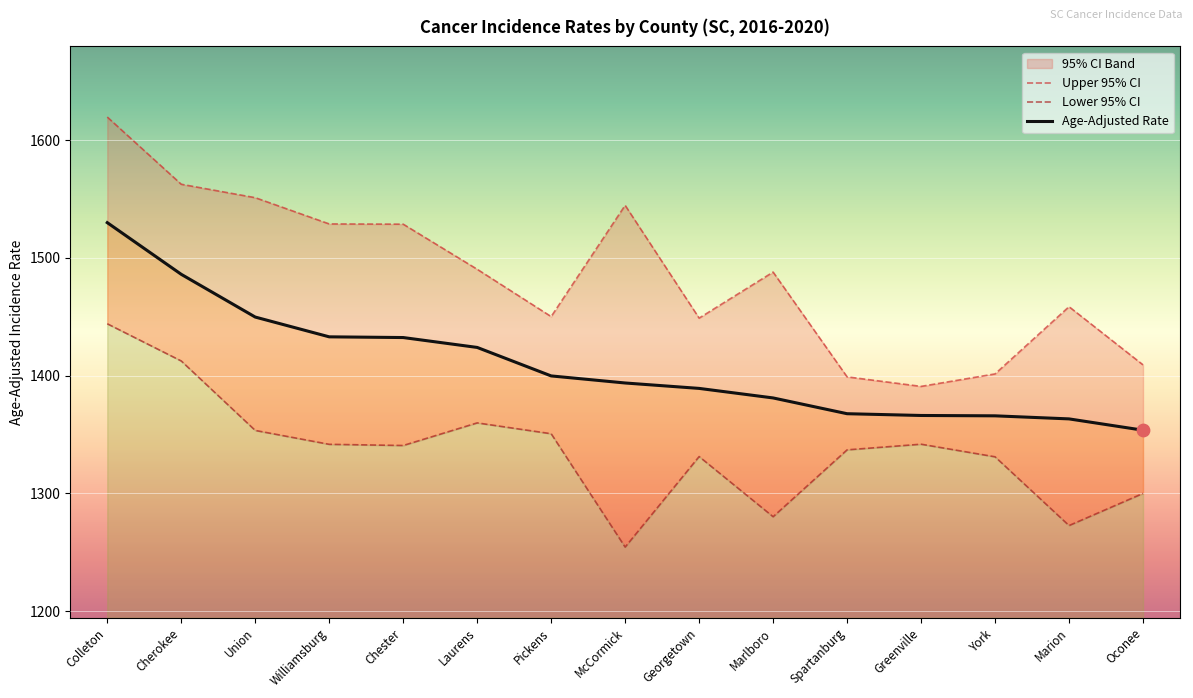

Is the value of Age-Adjusted Rate at Oconee greater than the value of Lower 95% CI at Marlboro?

Yes